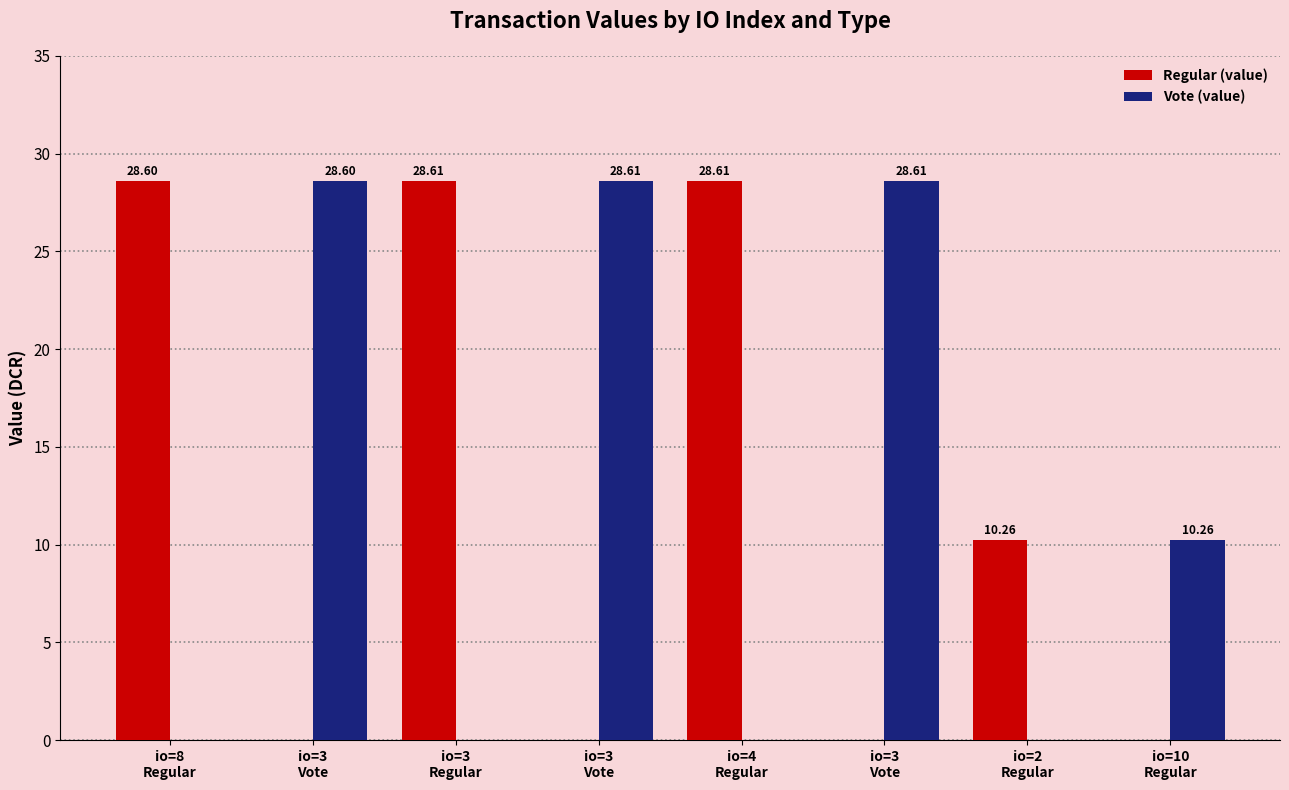

Is the value of Vote (value) at io=10
Regular greater than the value of Regular (value) at io=3
Regular?

No